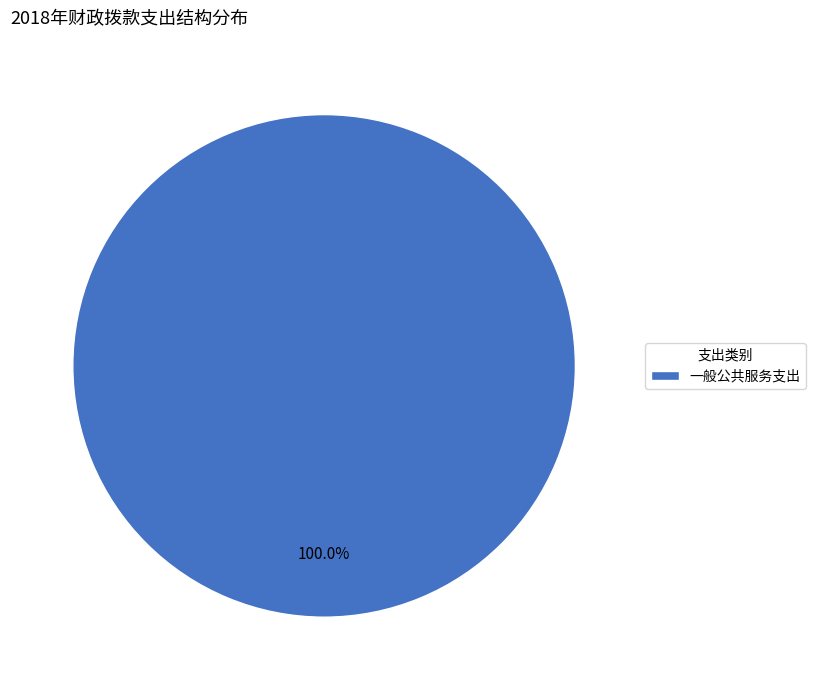

Does 一般公共服务支出 represent more than half of the total?

Yes